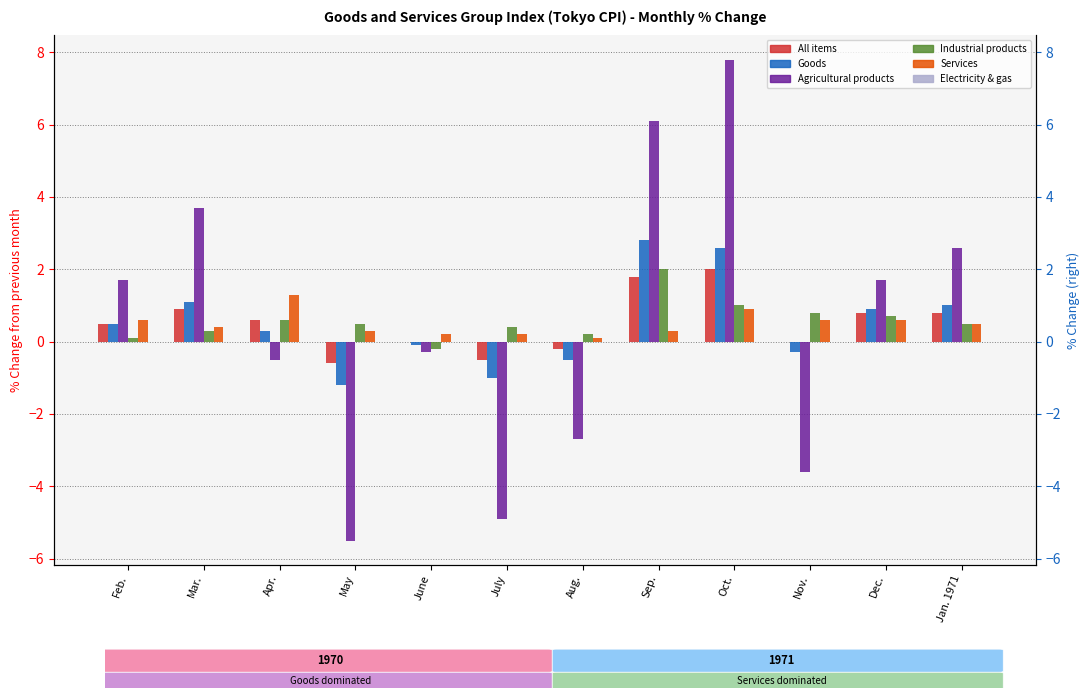

What is the maximum value for All items?

2.0